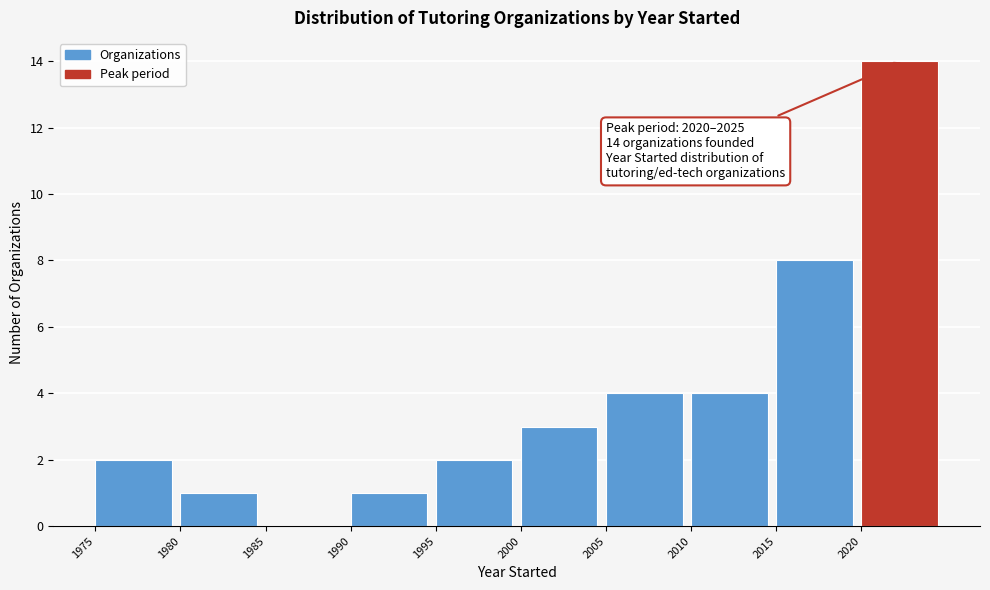

Over which range of the x-axis is the bar tallest?

2020 to 2025